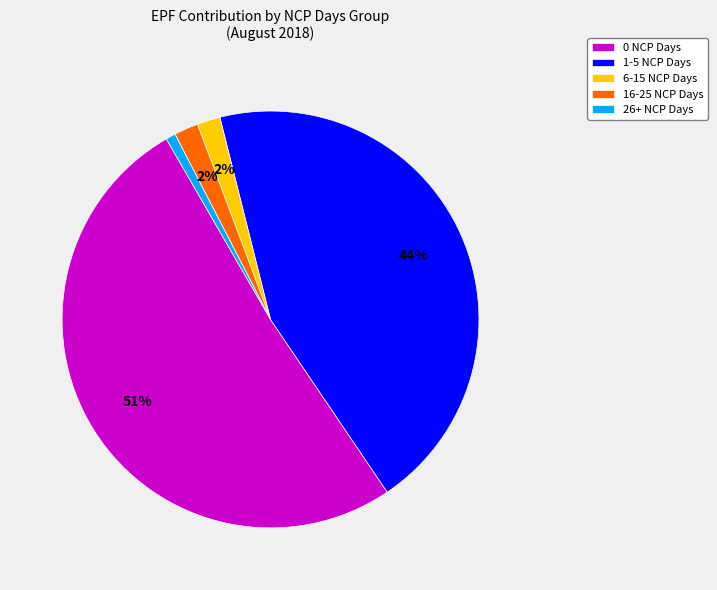

Is there any slice that represents more than half of the pie?

Yes